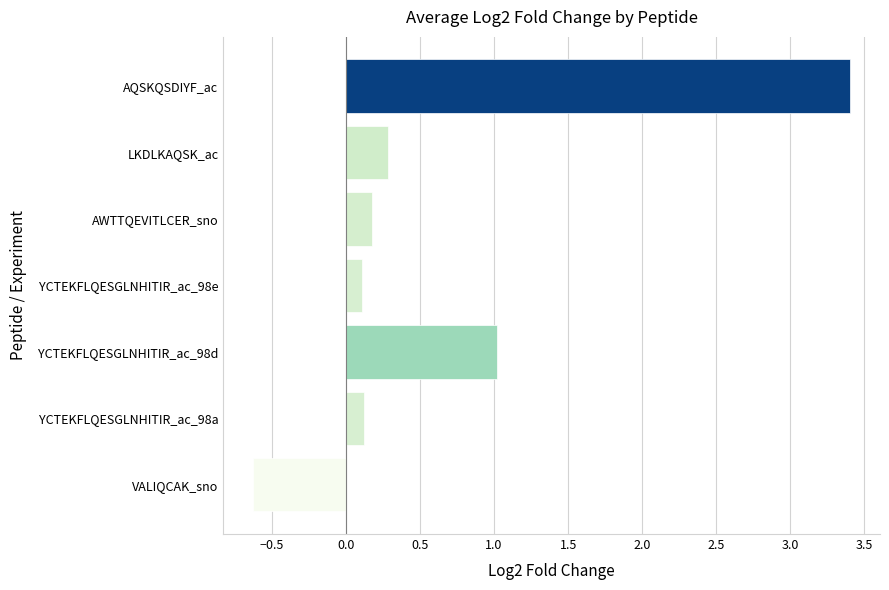

Reading bottom to top, transcribe all the data shown in this chart.

-0.6	0.1	1.0	0.1	0.2	0.3	3.4